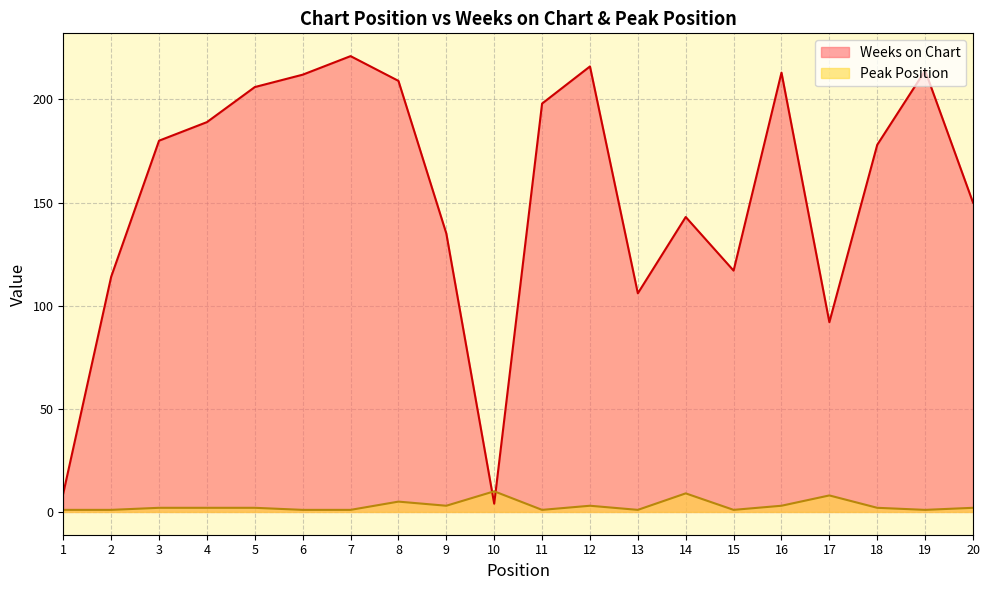

The value of Weeks on Chart at 11 is 40. True or false?

False